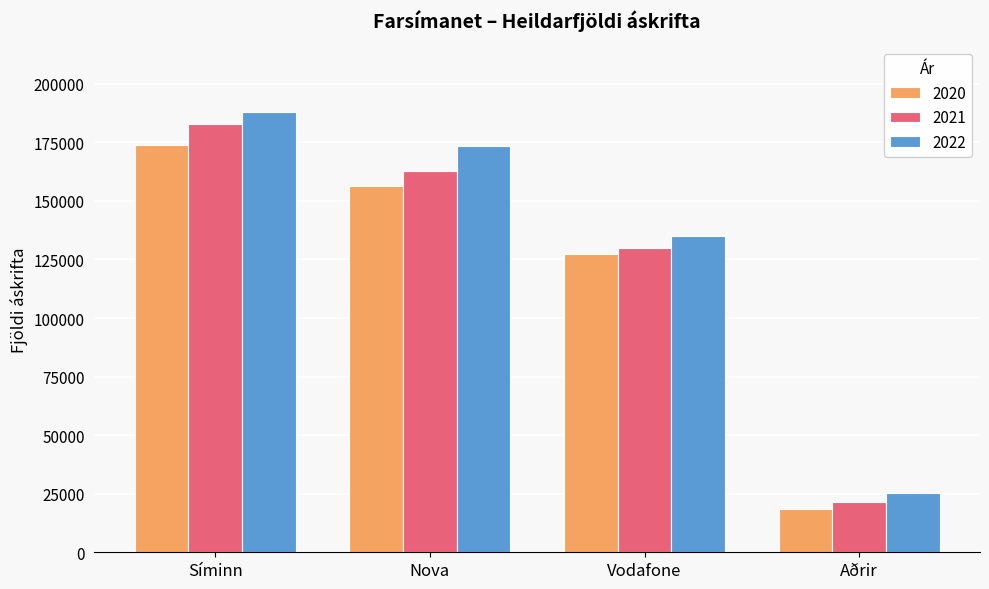

What is the value of the 2020 bar at the 3rd from the left?

127138